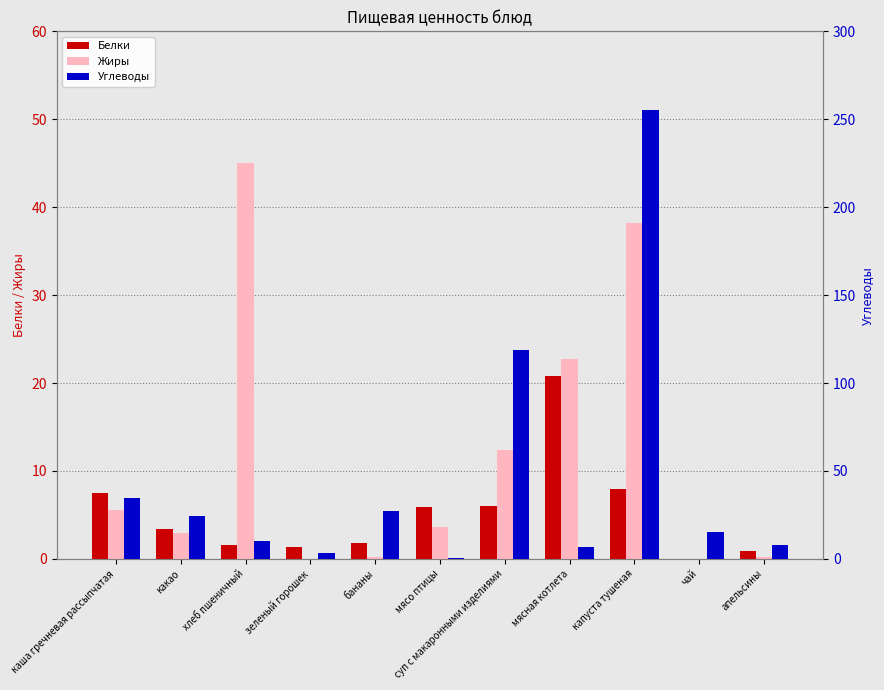

What is the value of the Белки bar at the 6th from the left?

5.9